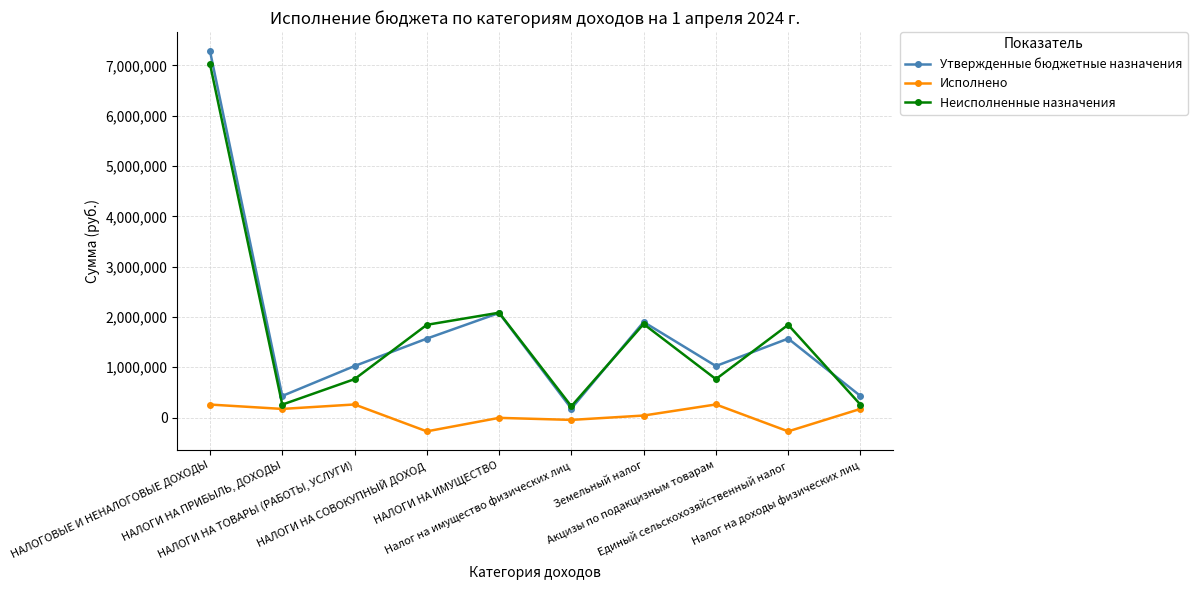

Which series has the widest spread of values?

Утвержденные бюджетные назначения